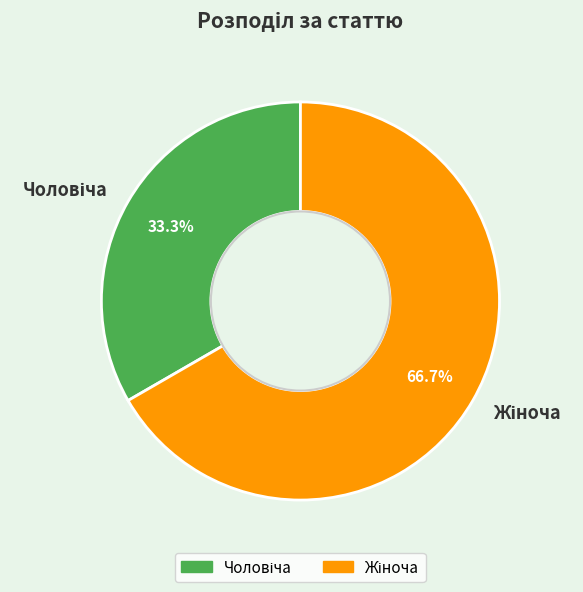

Count the number of slices in the pie.

2